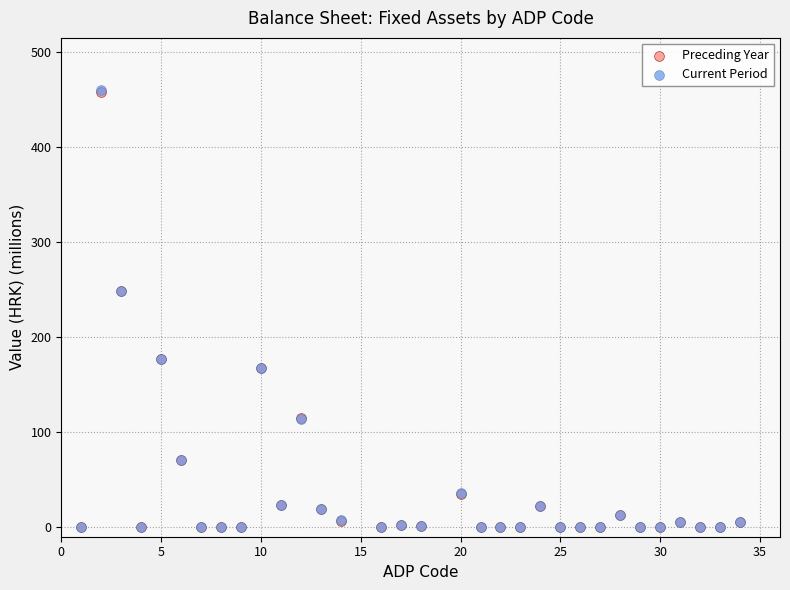

What are all the series names shown in the legend?

Preceding Year, Current Period